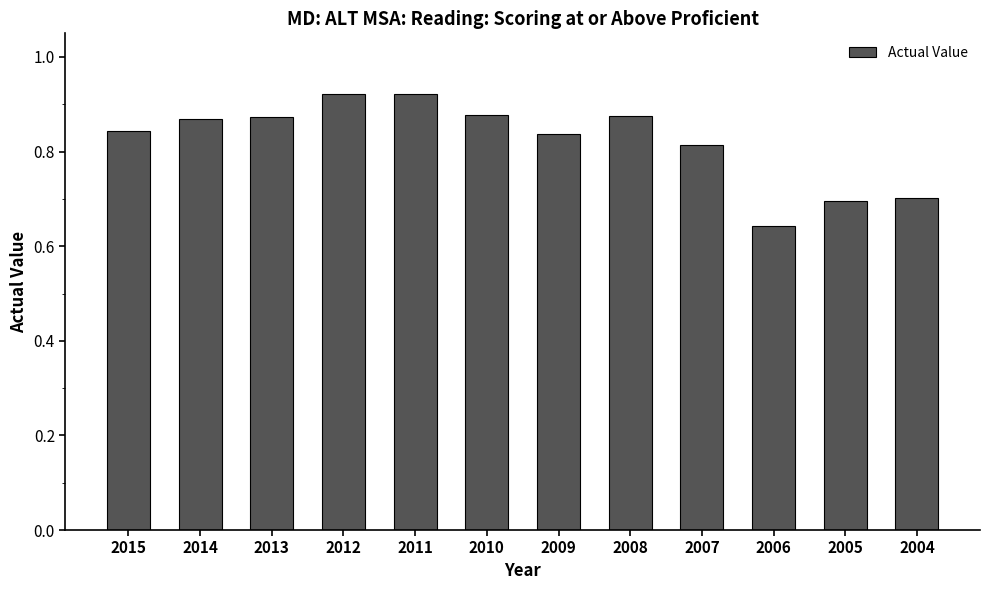

Is it true that the value at 2007 is 0.4?

False